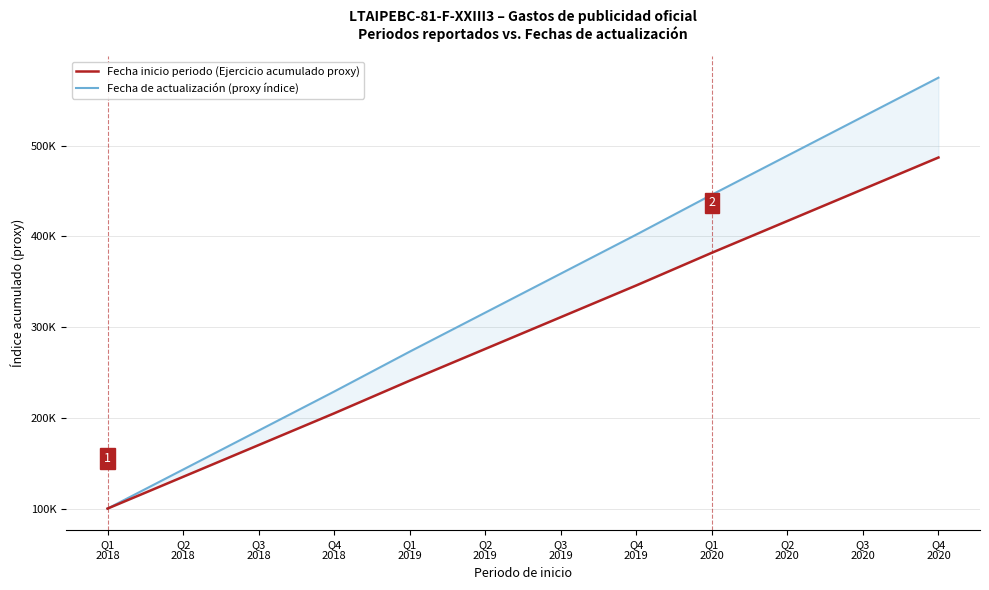

Which label corresponds to the smallest value in the chart?

Q1
2018